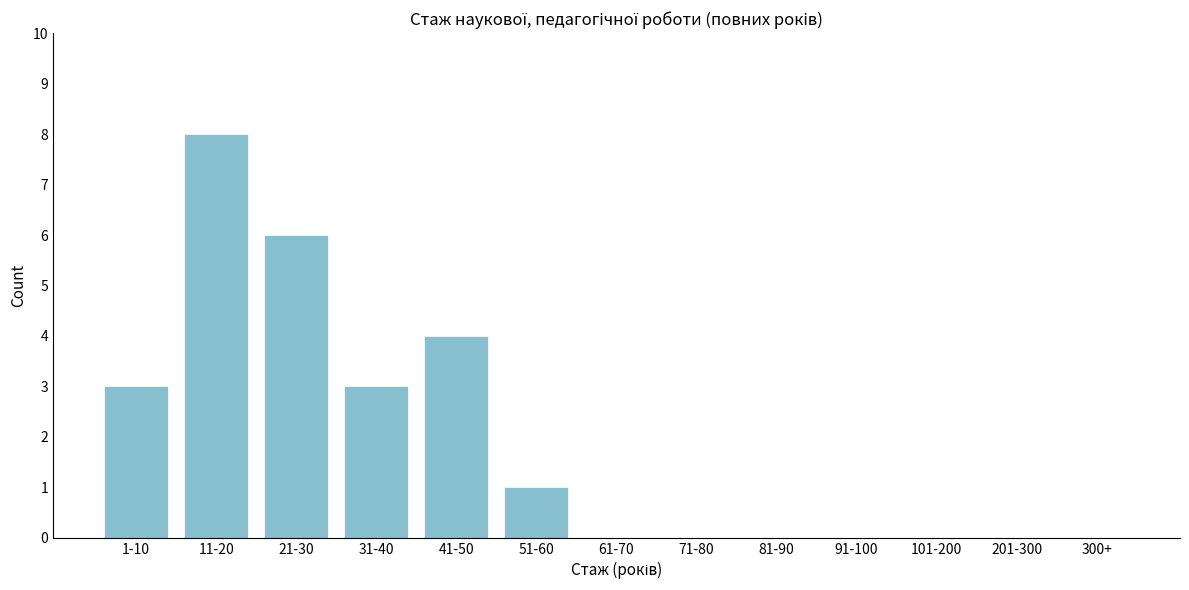

Reading left to right, what are all the values shown in this chart?

1-10=3	11-20=8	21-30=6	31-40=3	41-50=4	51-60=1	61-70=0	71-80=0	81-90=0	91-100=0	101-200=0	201-300=0	300+=0